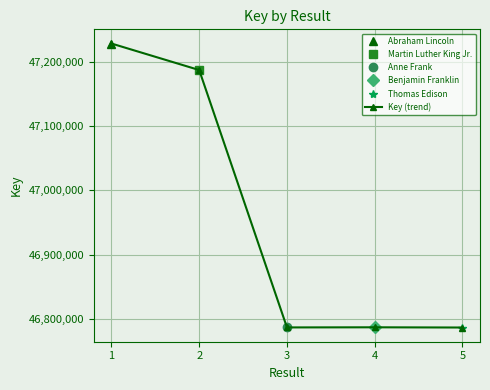

True or false: the data has more than 2 interior local peaks.

False